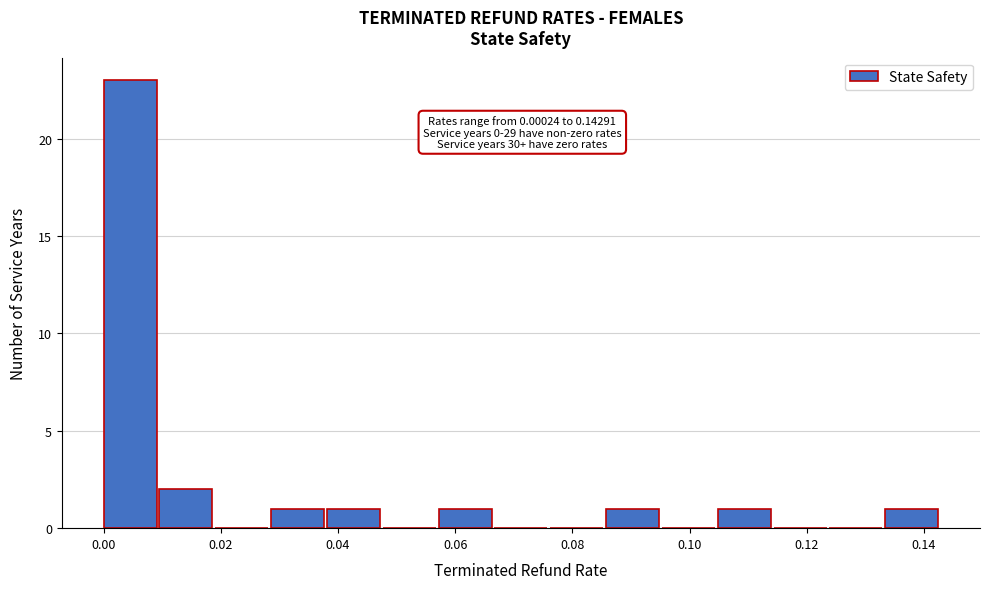

Which range on the x-axis has the tallest bar?

0.000 to 0.010